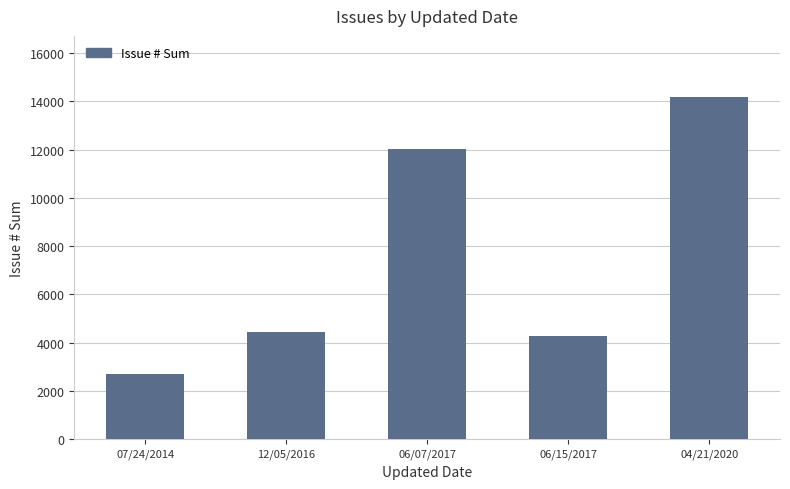

Are the bars grouped side by side (vs. stacked)?

No